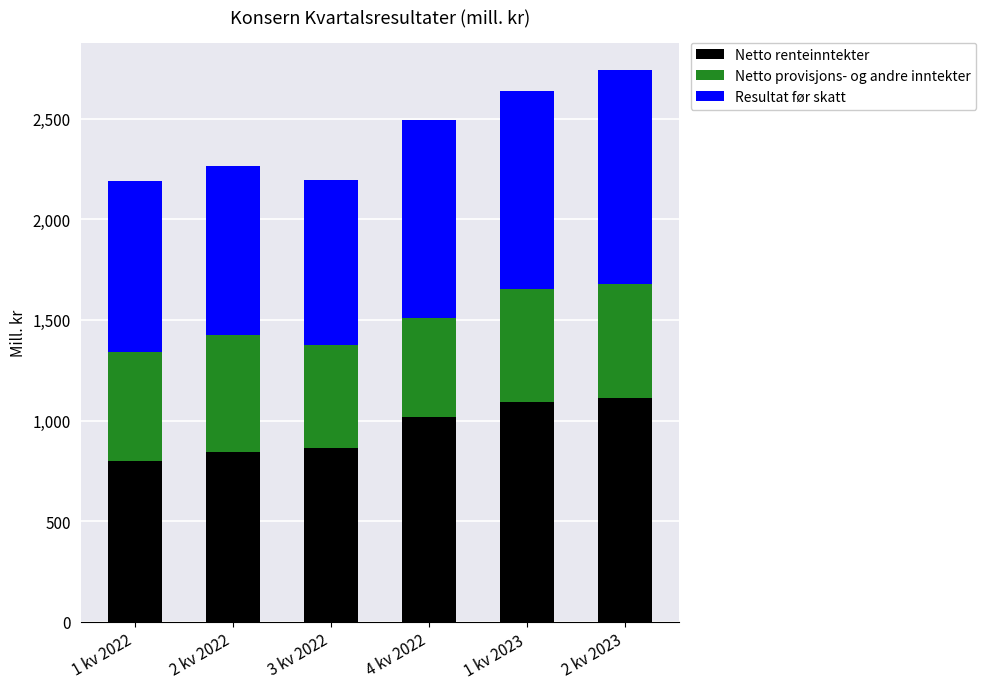

How many bars are there in total?

6